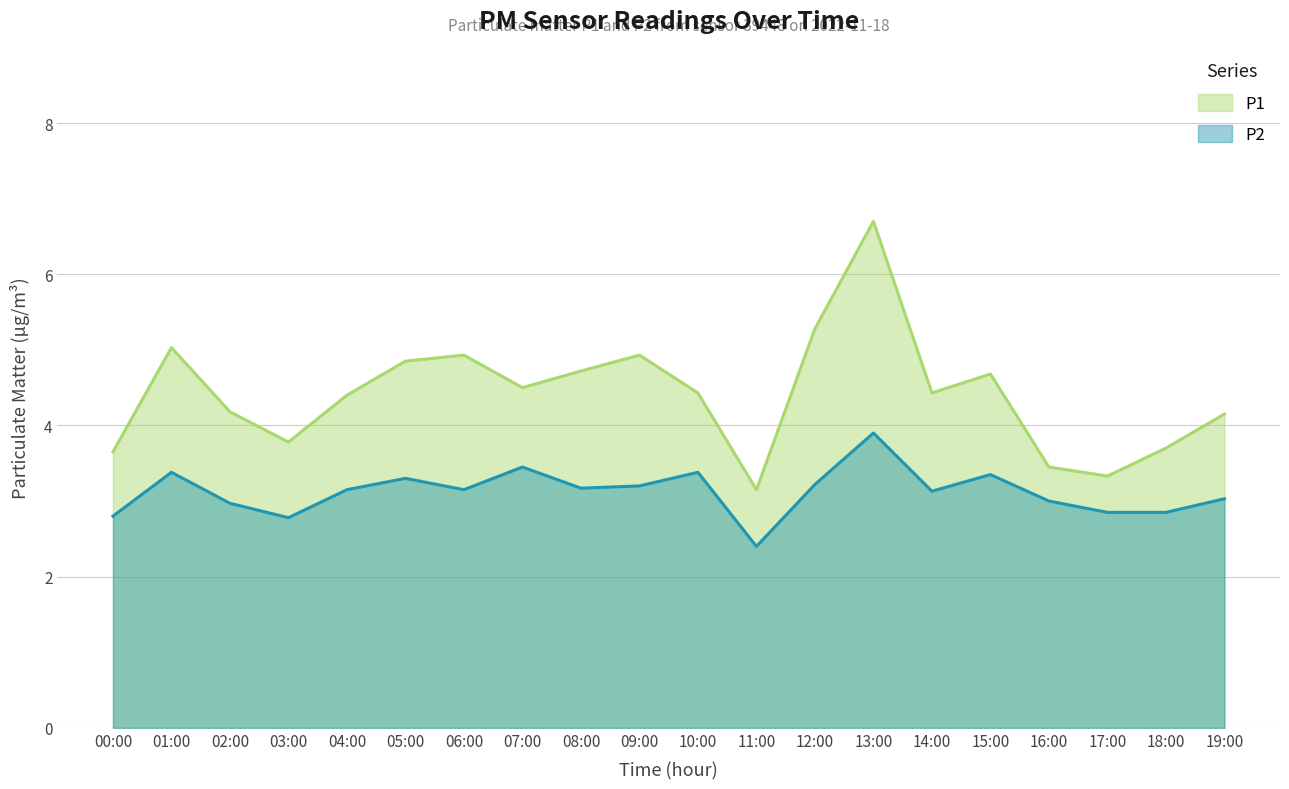

List the labels in order of P2 value, largest first.

13:00, 07:00, 01:00, 10:00, 15:00, 05:00, 12:00, 09:00, 08:00, 04:00, 06:00, 14:00, 19:00, 16:00, 02:00, 17:00, 18:00, 00:00, 03:00, 11:00